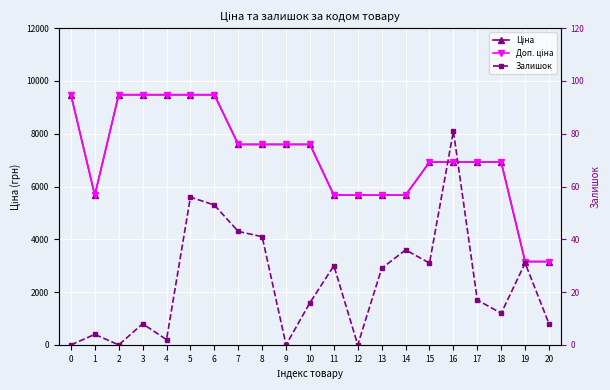

What is the average value of the Ціна series?

7126.4